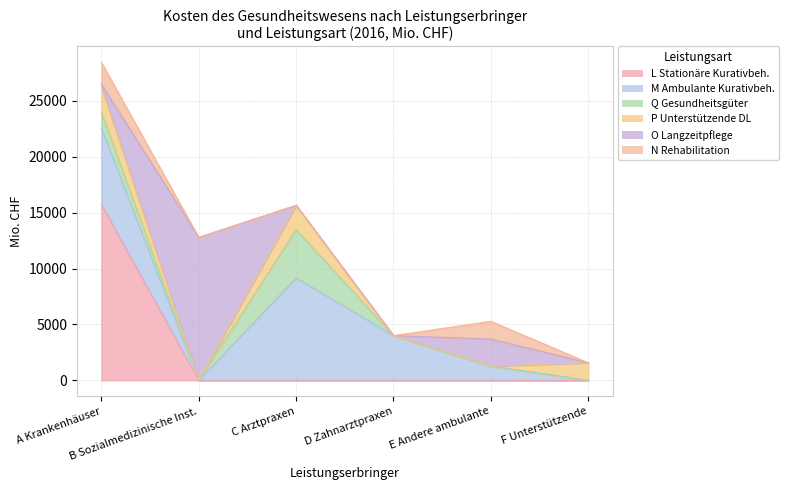

Where is the first local maximum for O Langzeitpflege?

B Sozialmedizinische Inst.